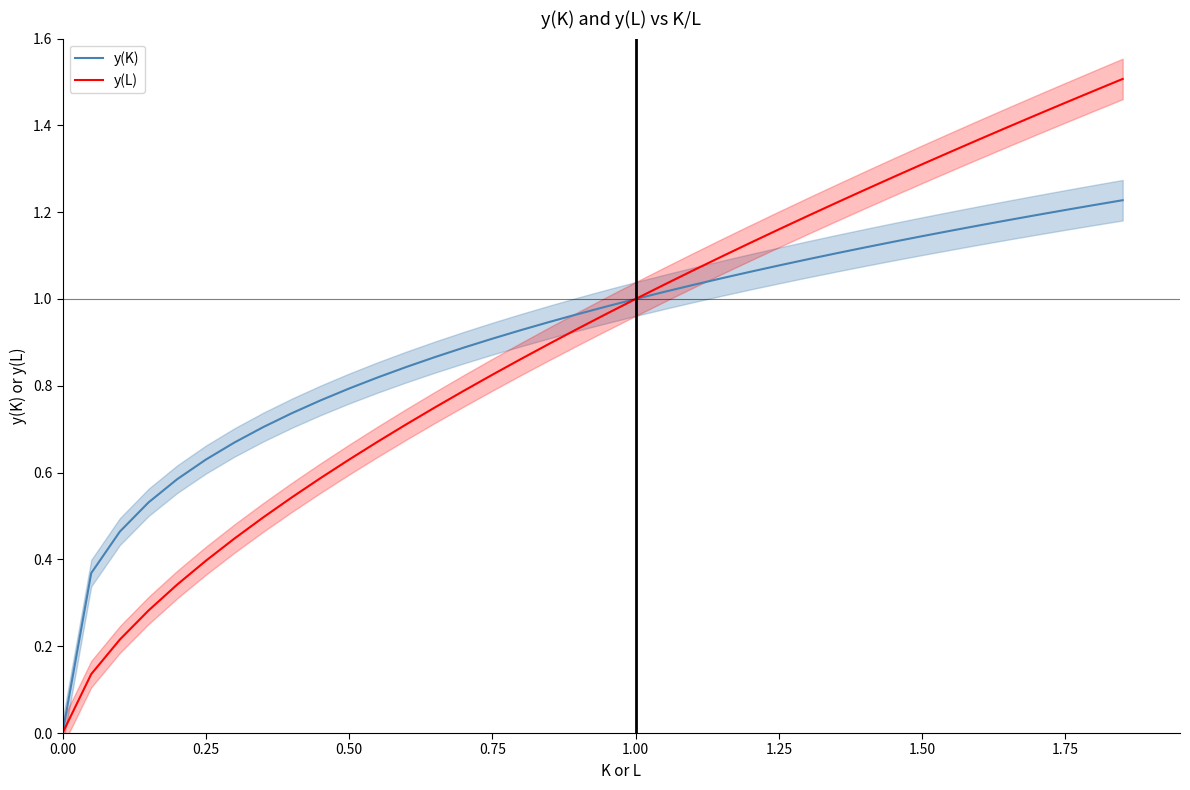

The y(K) series shows 1.0 at 0.50. True or false?

False